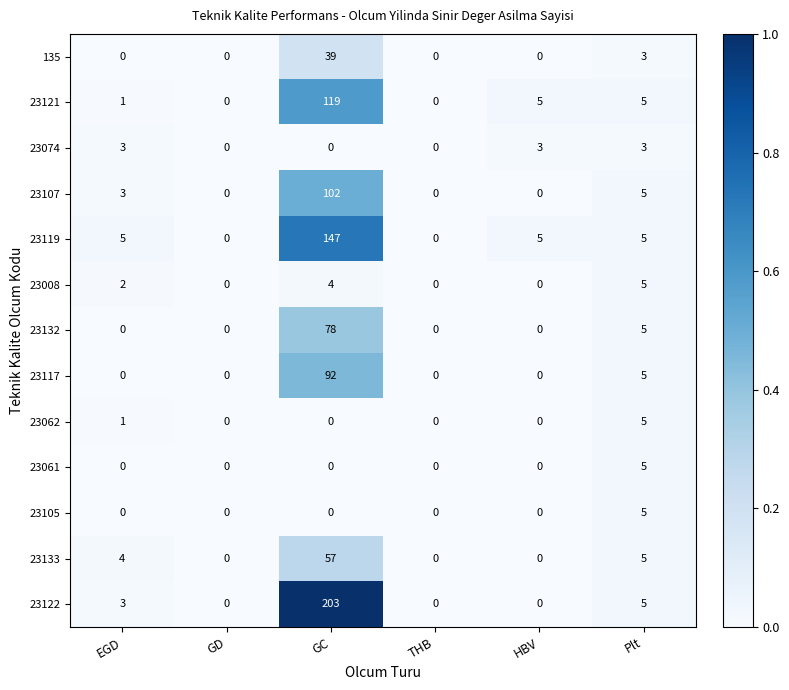

Which series has the largest range (max minus min)?

23122